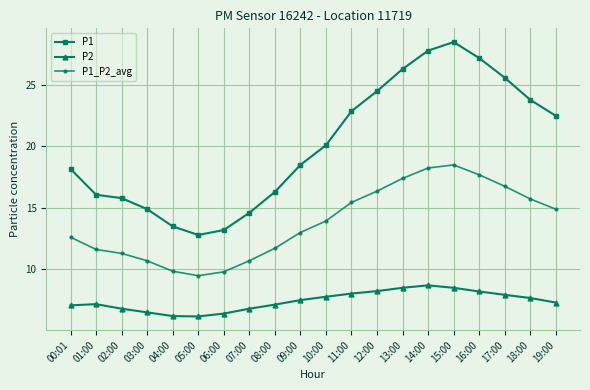

Which category has the highest value in the P2 series?

14:00